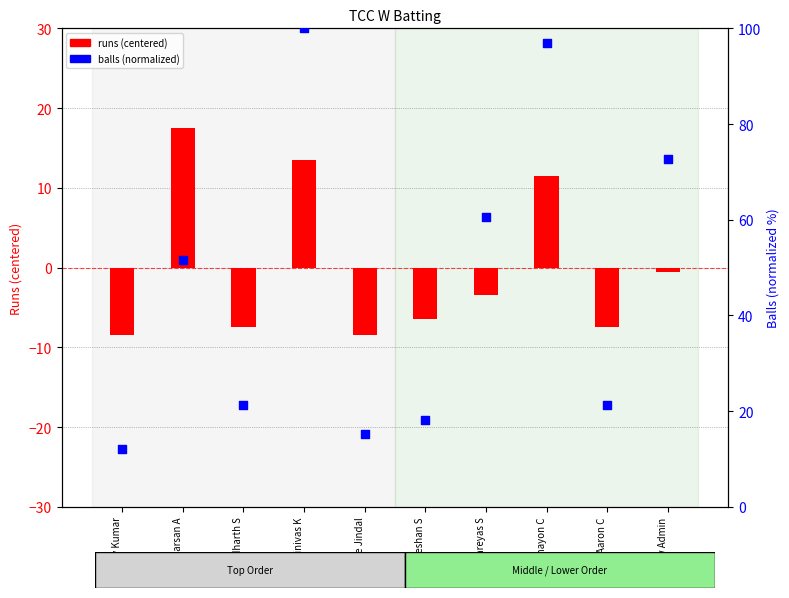

Which series has the largest Y range (max minus min)?

balls (normalized)